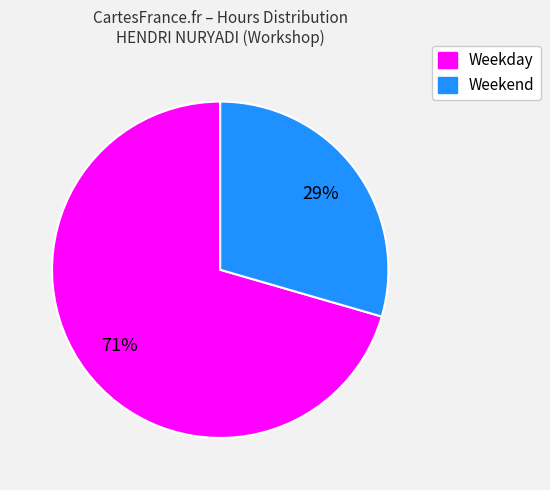

To the nearest percent, what is the average slice percentage?

50%